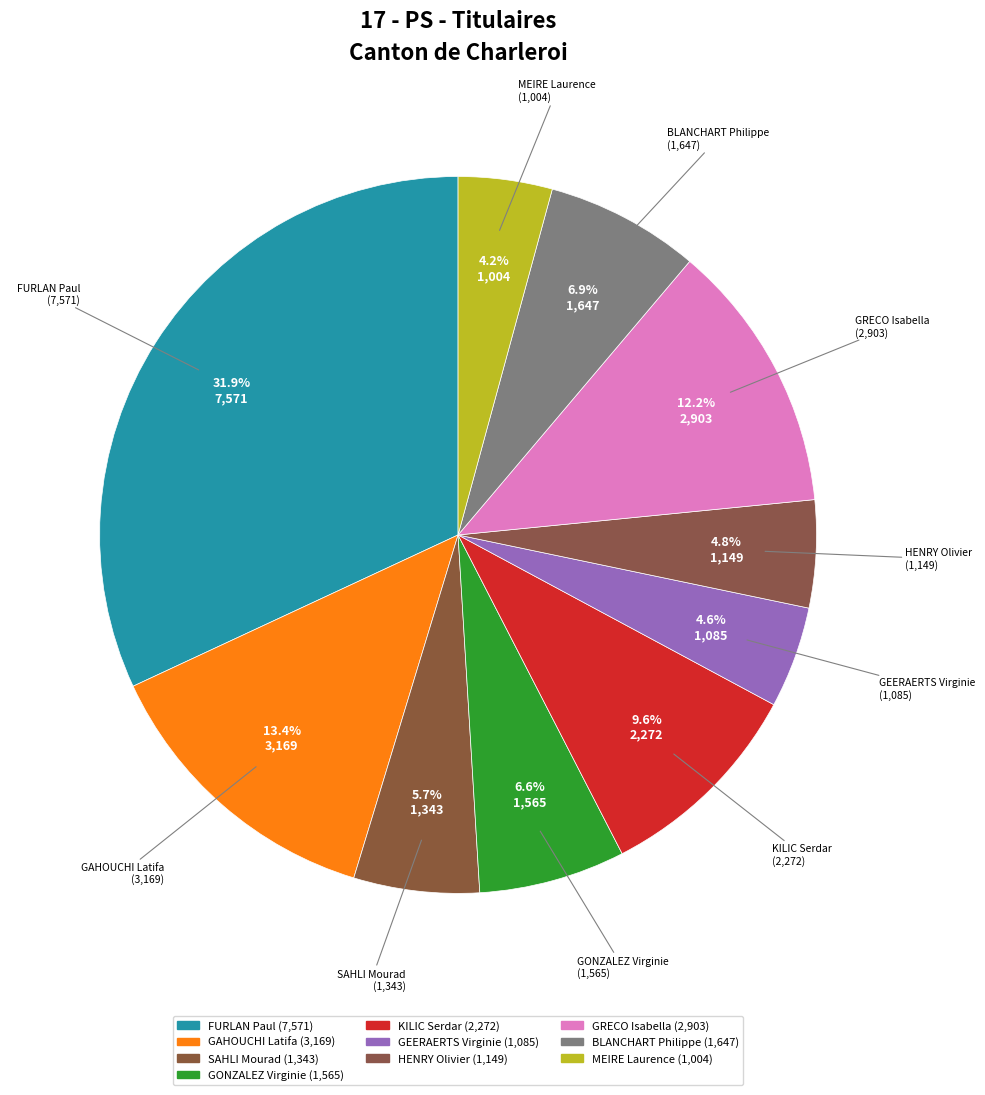

How many slices are in this pie chart?

10